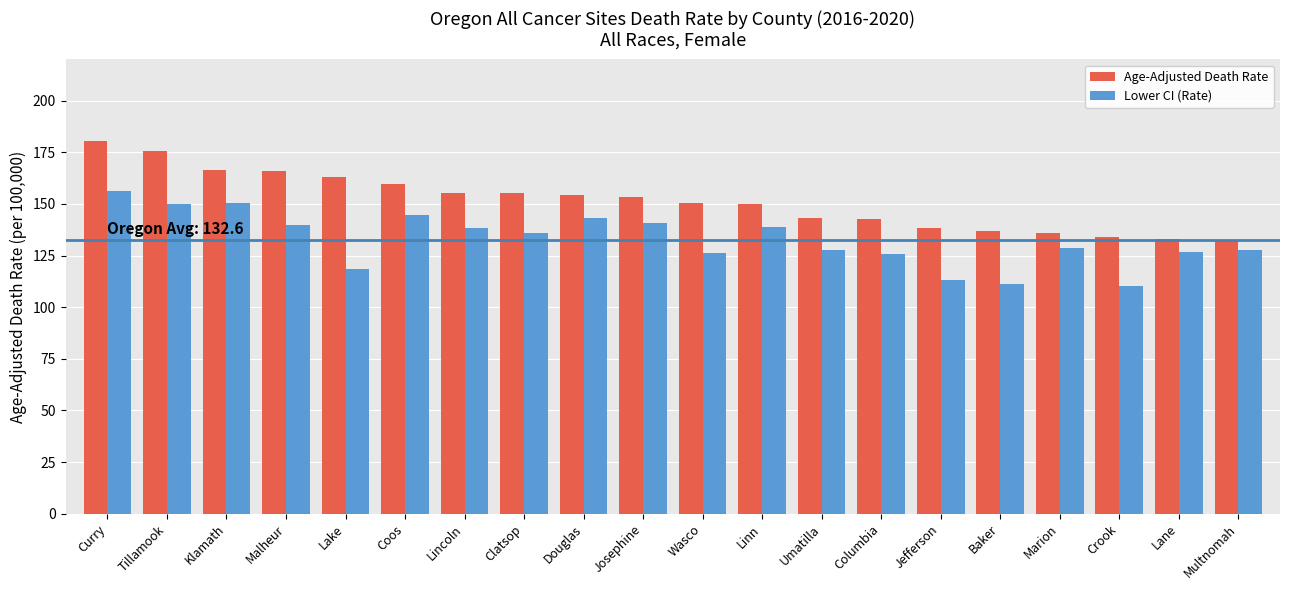

What is the total value across all series at Marion?

264.5